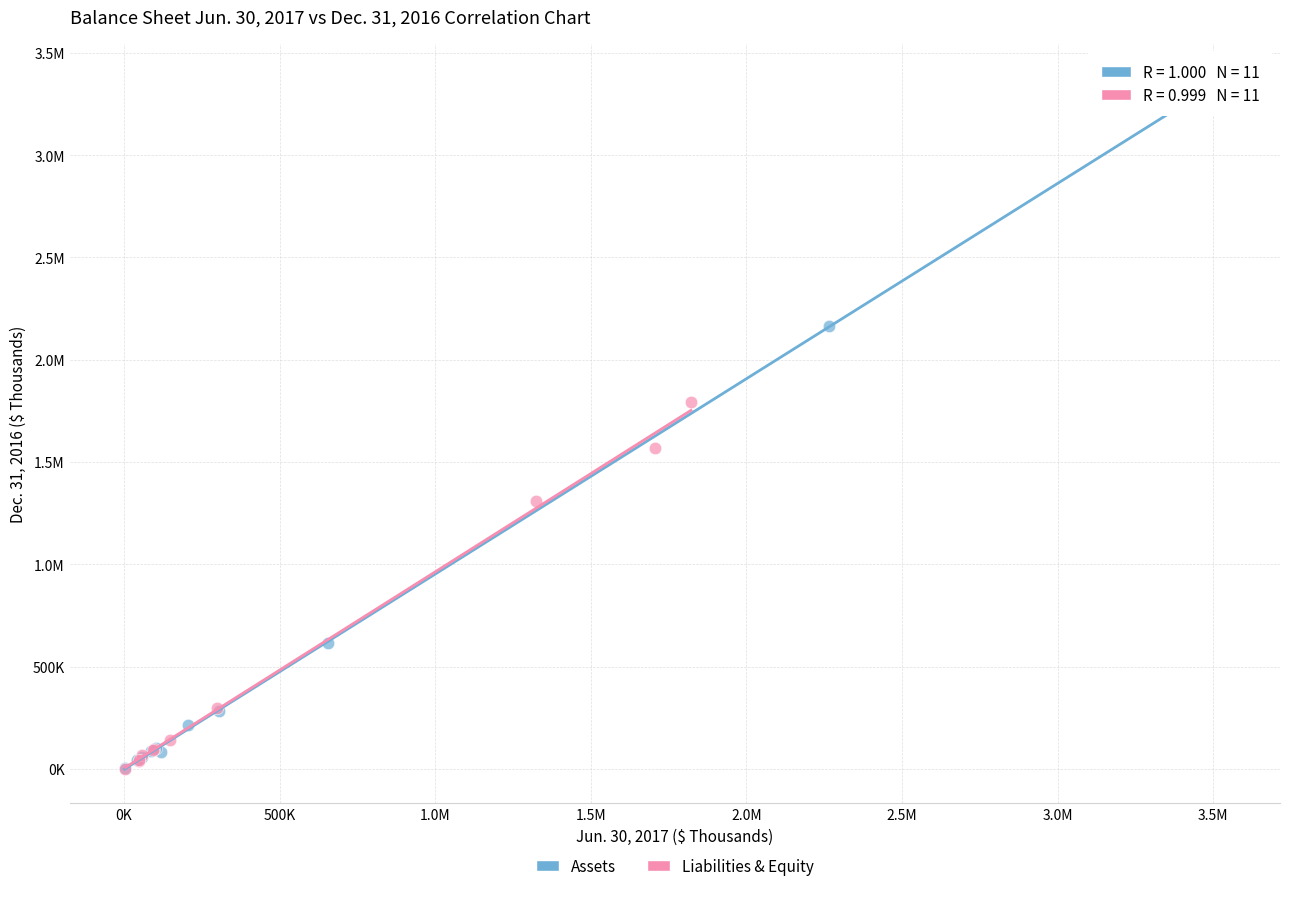

What are all the series names shown in the legend?

Assets, Liabilities & Equity